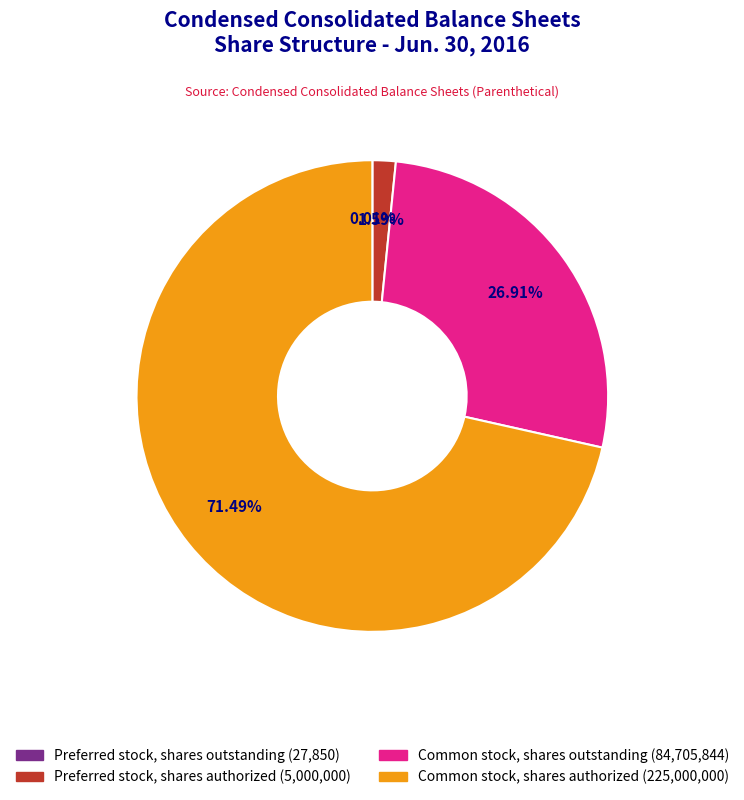

What is the majority slice?

Common stock, shares authorized